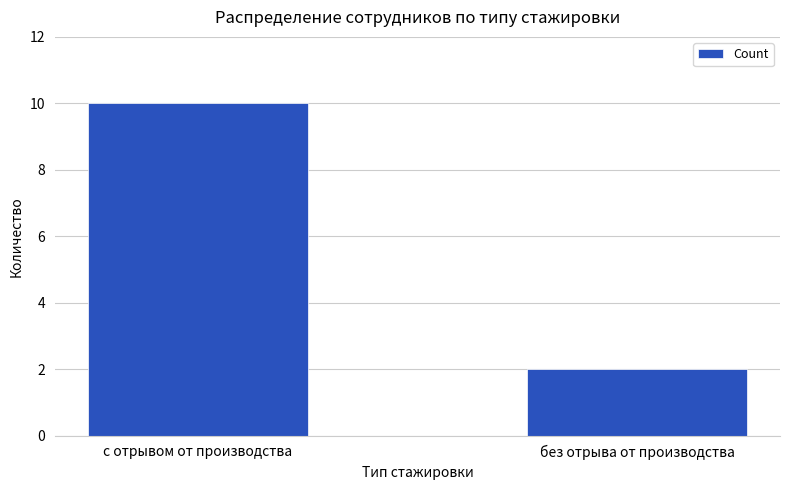

How many data points are less than 10?

1